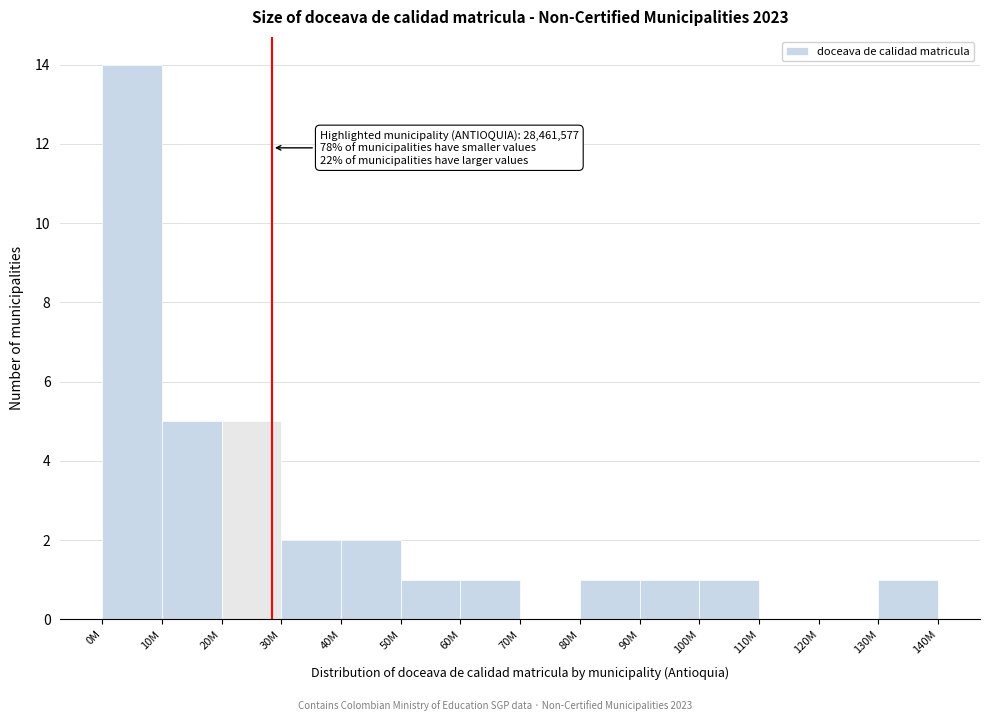

Reading left to right, what are all the values shown in this chart?

0M=14	10M=5	20M=5	30M=2	40M=2	50M=1	60M=1	70M=0	80M=1	90M=1	100M=1	110M=0	120M=0	130M=1